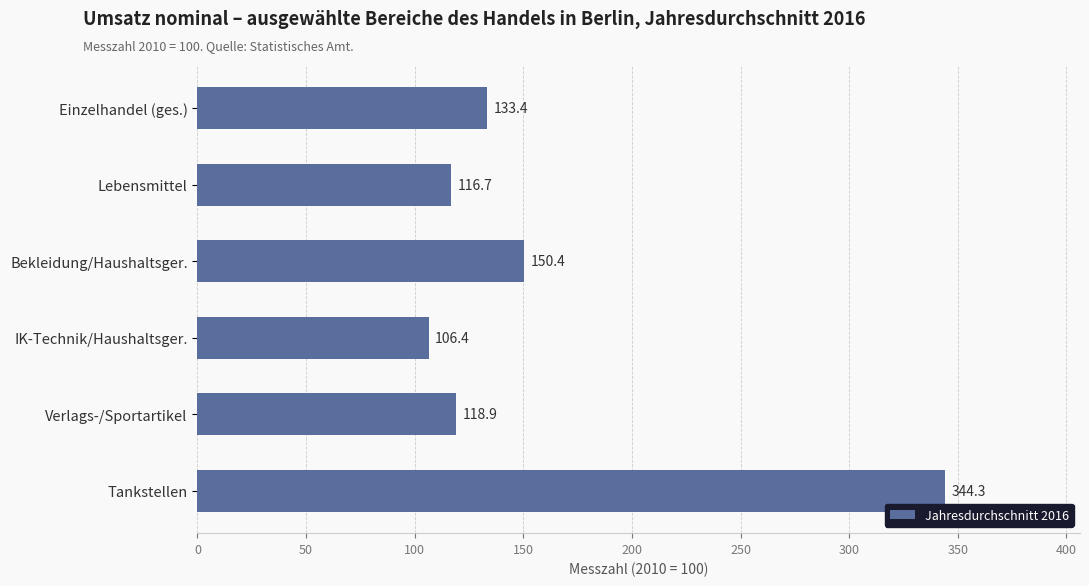

Reading top to bottom, extract all data points from this chart.

Einzelhandel (ges.)=133.4	Lebensmittel=116.7	Bekleidung/Haushaltsger.=150.4	IK-Technik/Haushaltsger.=106.4	Verlags-/Sportartikel=118.9	Tankstellen=344.3